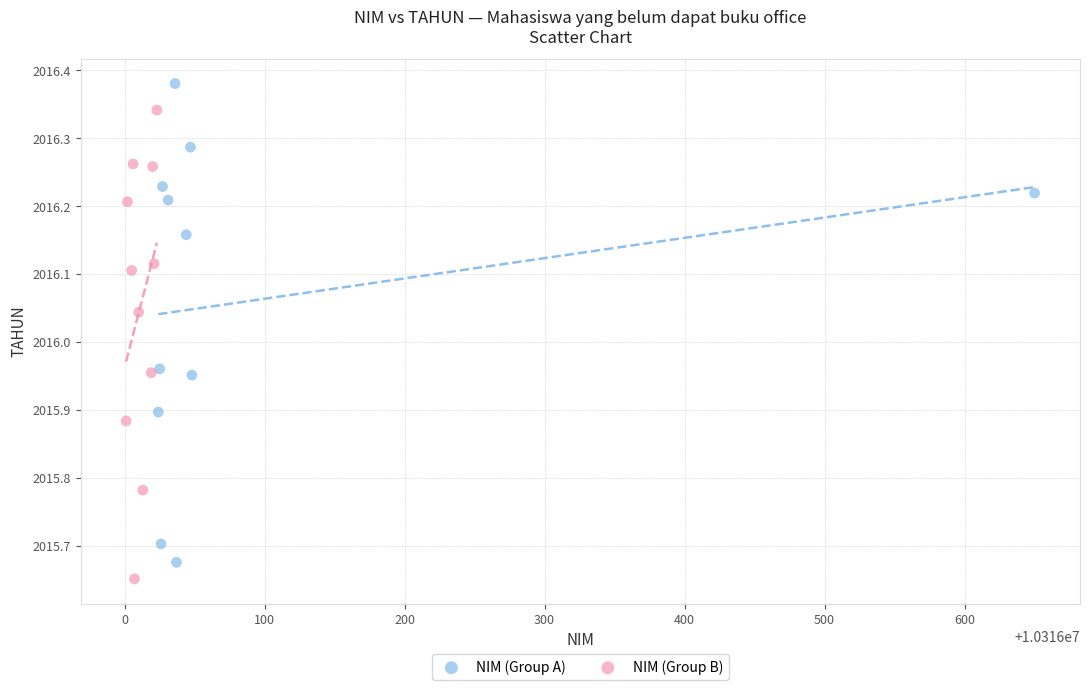

Which series contains the highest Y value?

NIM (Group A)